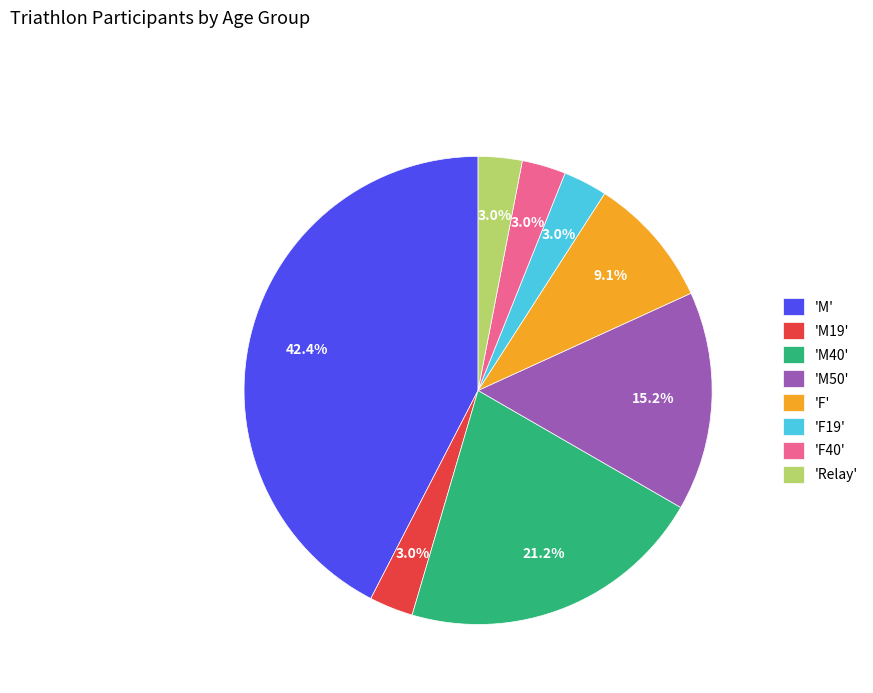

Does 'F40' represent more than half of the total?

No